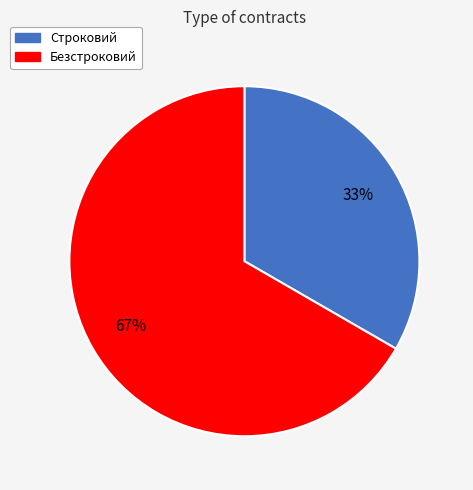

What is the ratio of the value at Строковий to the value at Безстроковий?

0.5